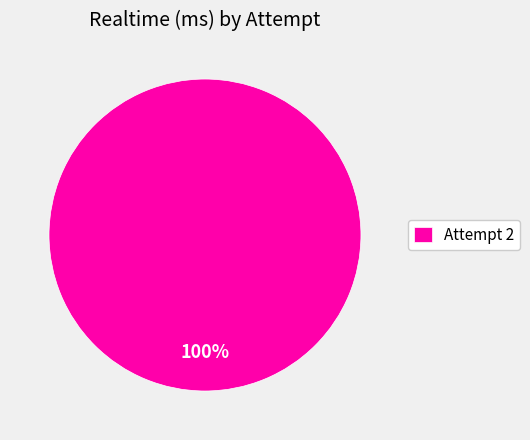

Does any single category account for the majority?

Yes